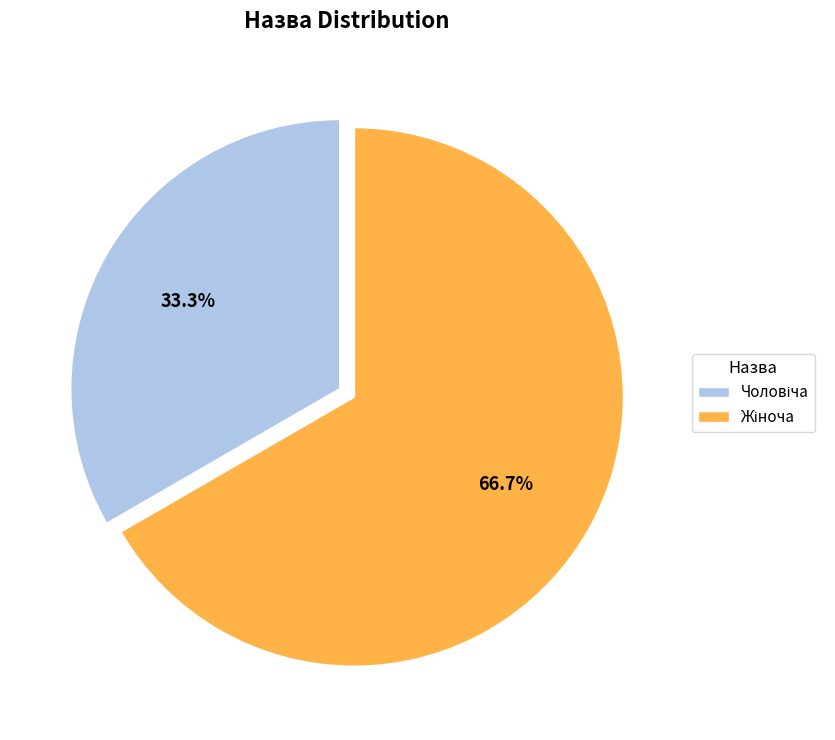

Is there a majority slice in this chart?

Yes